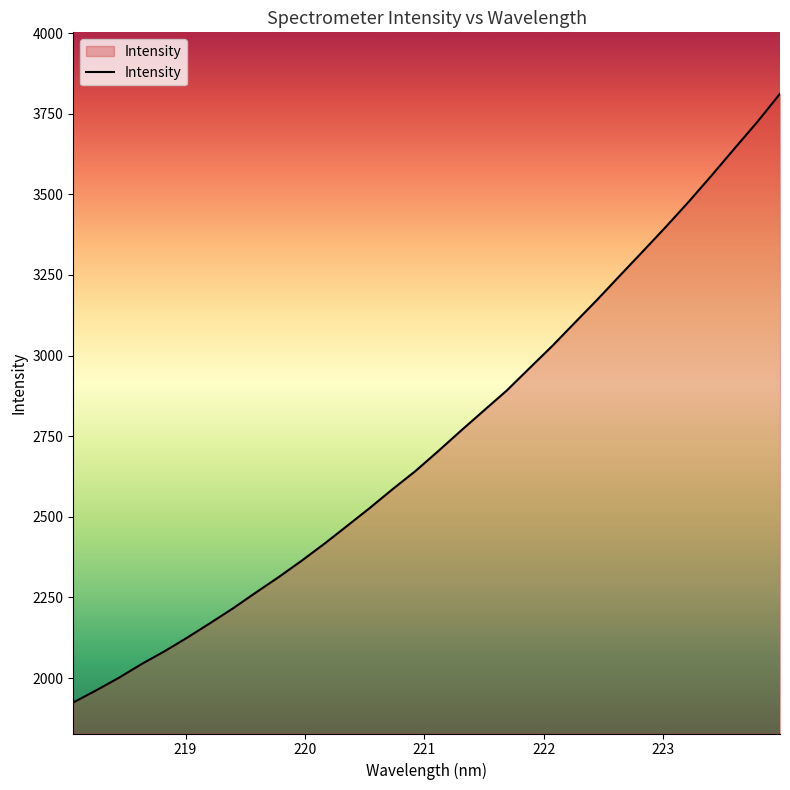

What is the difference between the maximum and minimum values?

1887.6